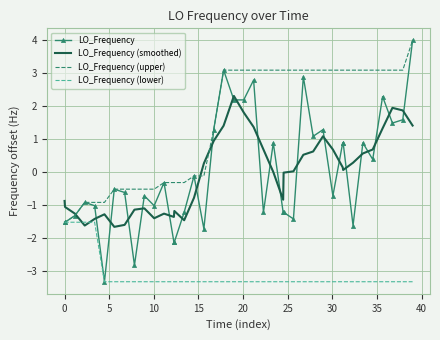

What is the lowest value of the LO_Frequency series?

-3.3